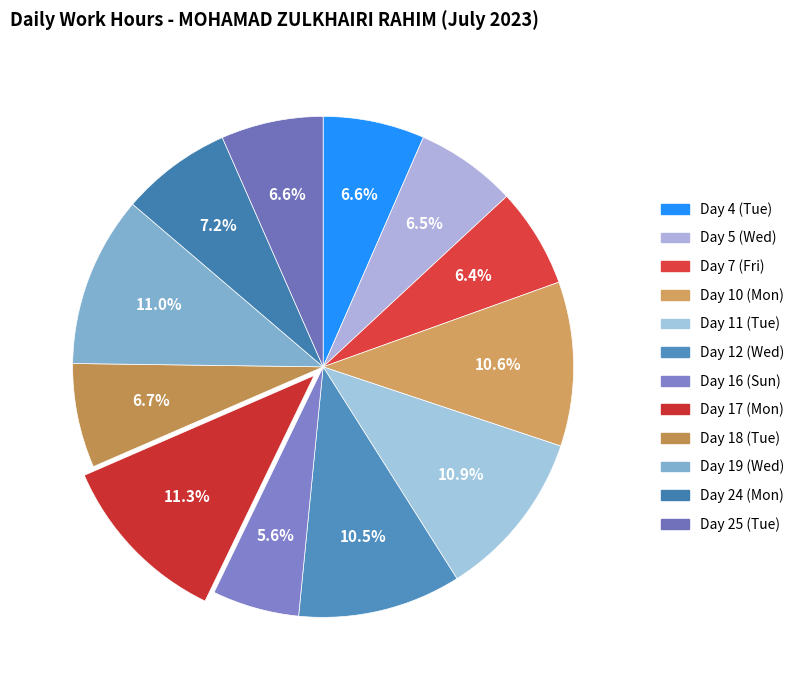

Which has a higher value, Day 25 (Tue) or Day 16 (Sun)?

Day 25 (Tue)